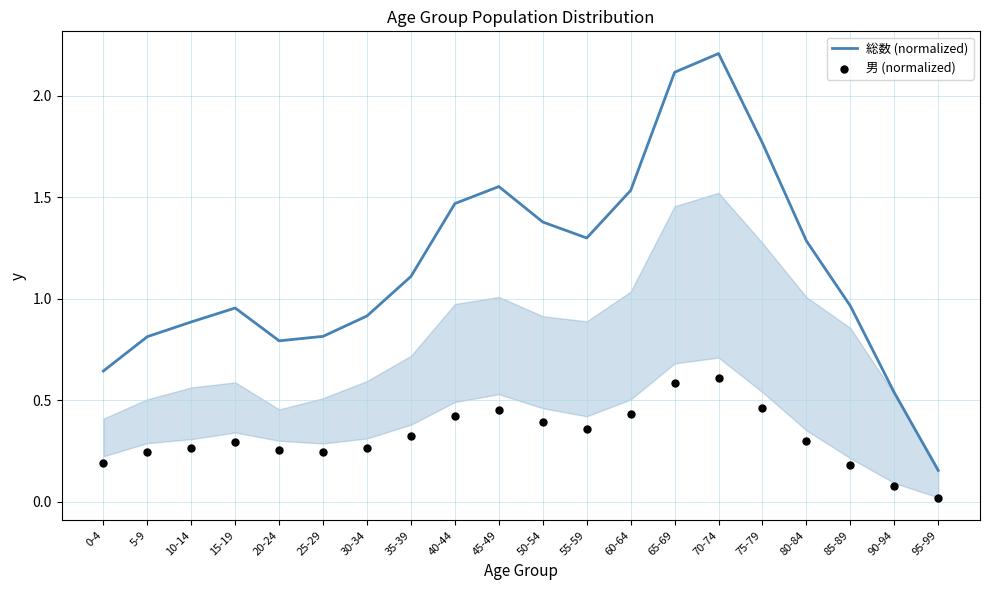

Is the value of 男 (normalized) at 20-24 greater than the value of 総数 (normalized) at 15-19?

No